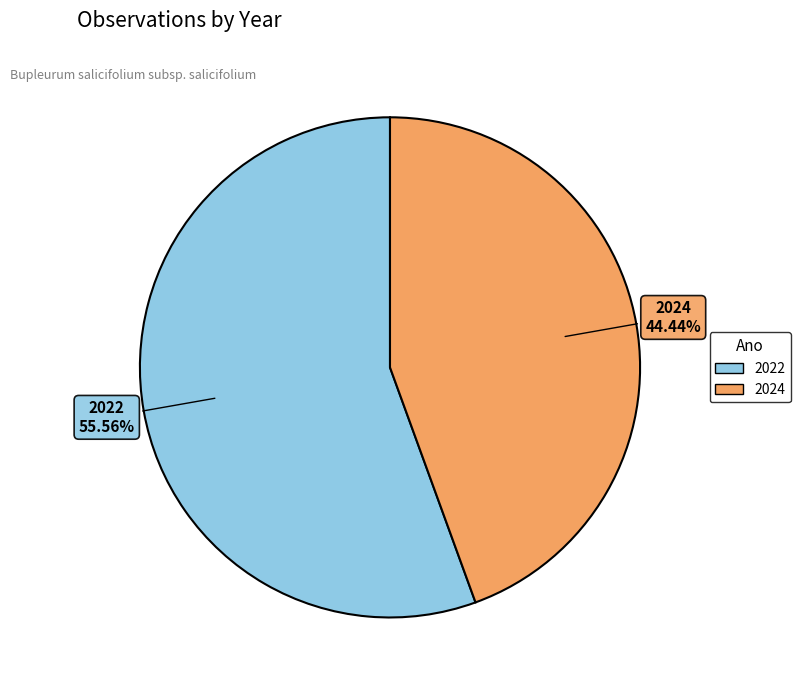

Count the number of slices in the pie.

2